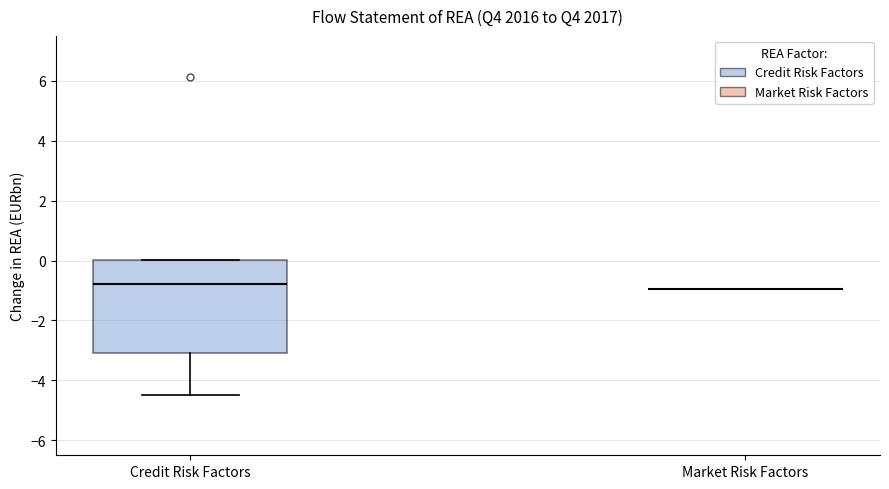

Which box is the tallest, from its lower edge to its upper edge?

Credit Risk Factors